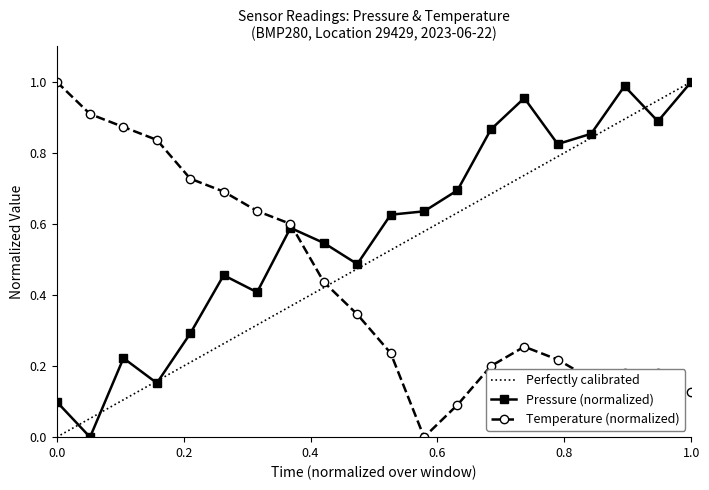

What is the value of the pressure point at the 18th from the left?

1.0